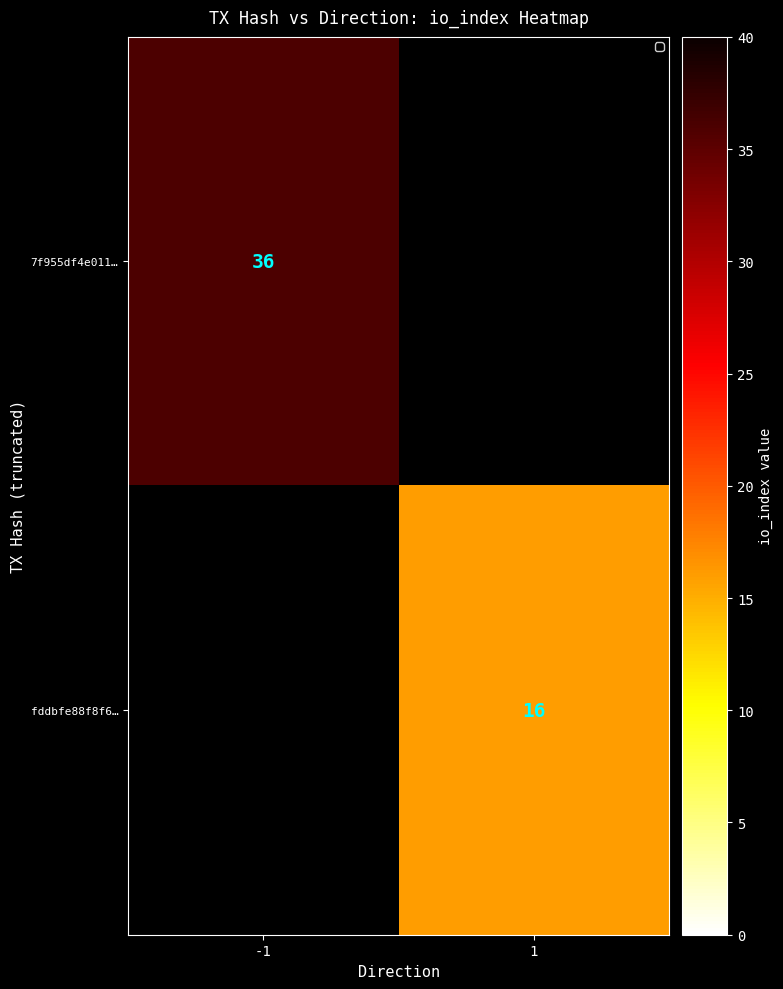

How many distinct data groups are displayed?

2